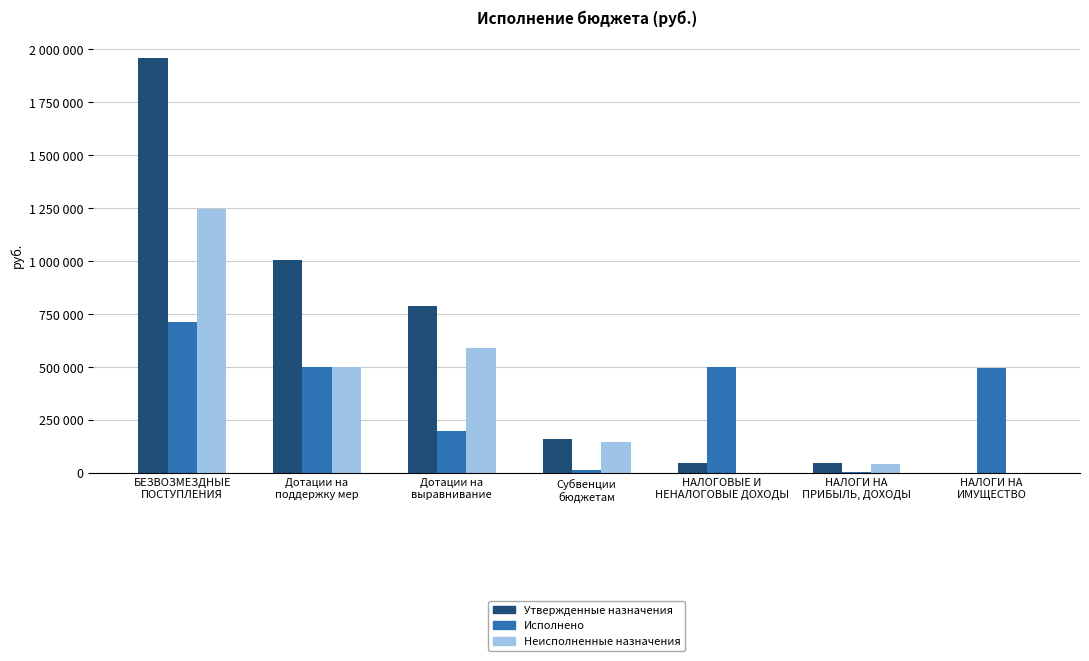

At which label is Исполнено closest to 359617?

НАЛОГИ НА
ИМУЩЕСТВО